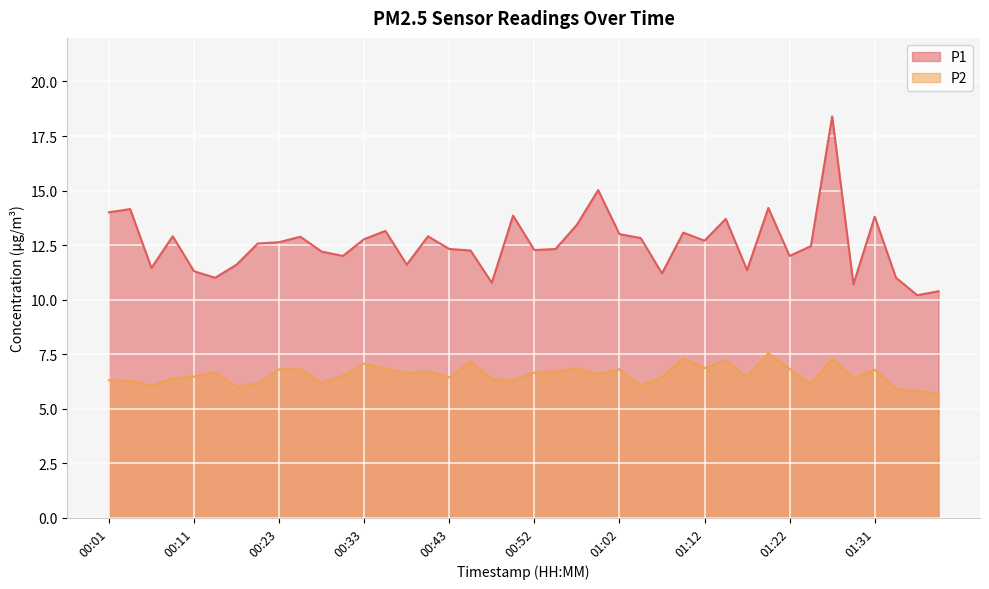

How many values in the P2 series are below 6?

3